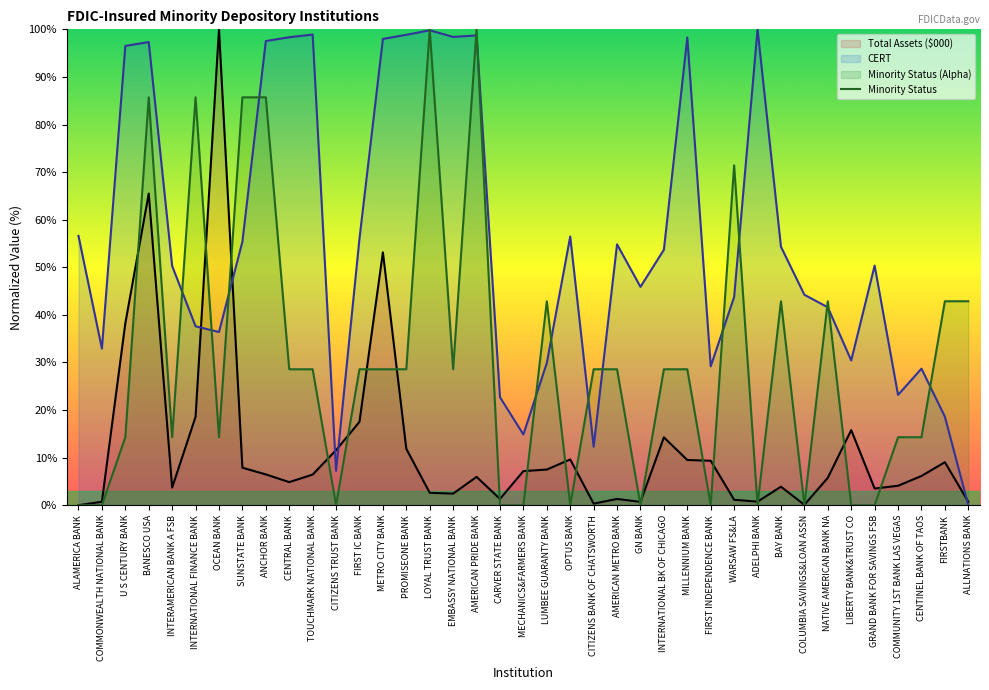

How many data points in Total Assets ($000) are above 6?

20